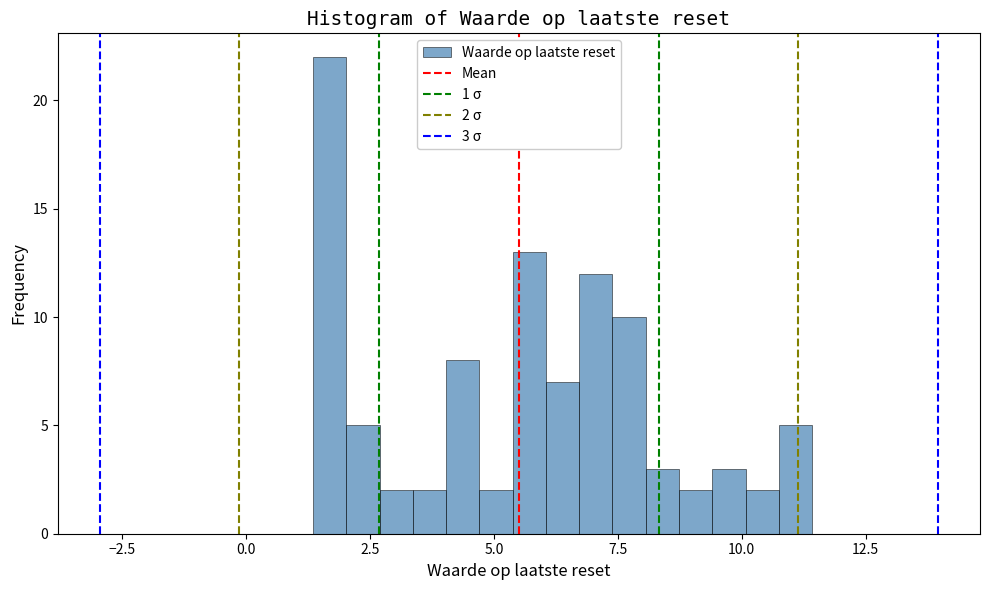

Around what value on the x-axis is the tallest bar? Give the approximate position of its centre, as read against the axis.

1.5